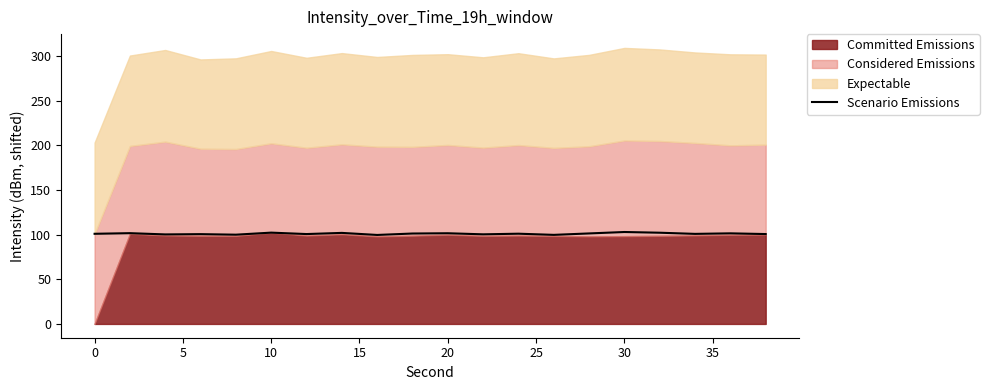

True or false: Scenario Emissions has a value of 36.3 at 30.

False